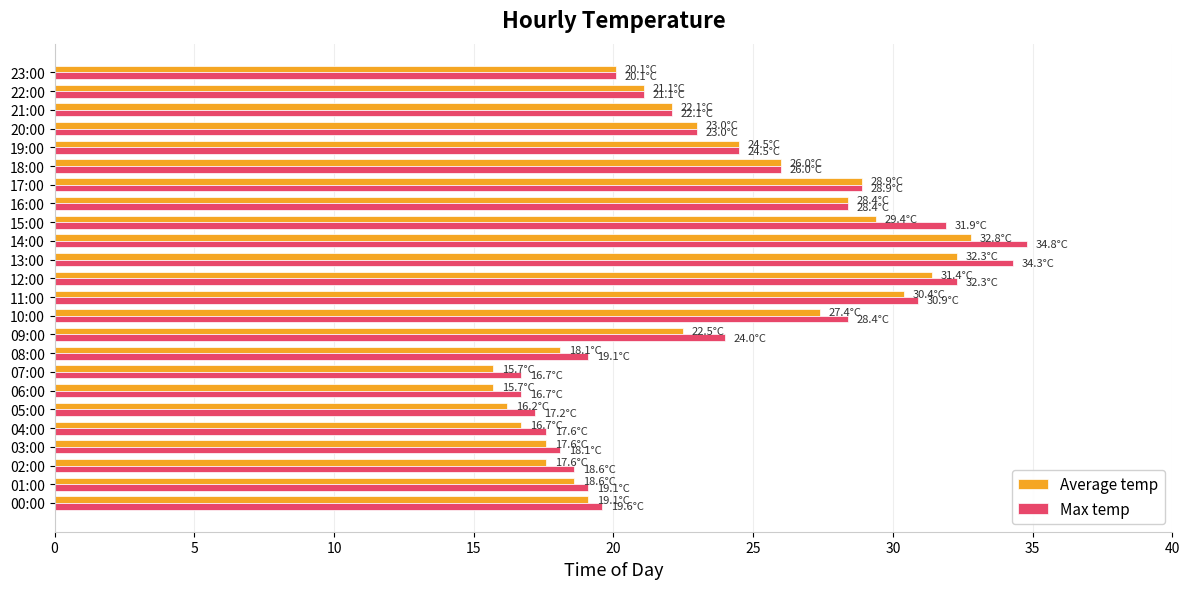

The Average temp series shows 8.2 at 05:00. True or false?

False